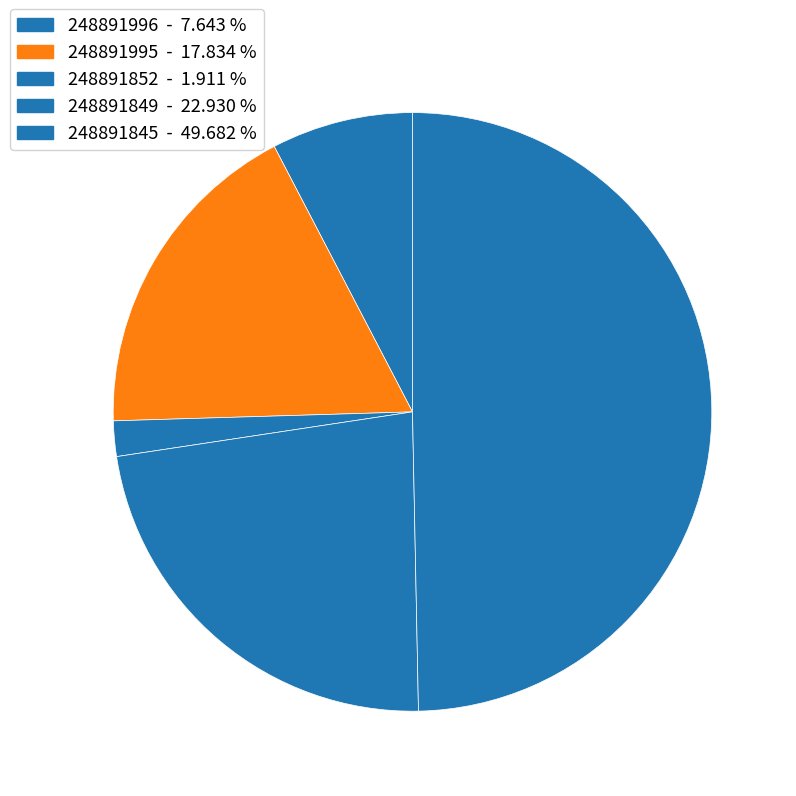

What is the total percentage of 248891996 and 248891845?

57.3%